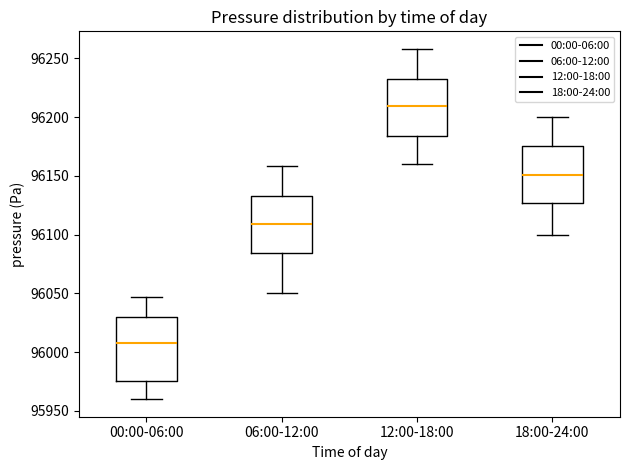

Reading left to right, read every box against the y-axis: the position of its median line, the range the box covers, and the ends of its whiskers. The values are not printed on the chart, so give them approximately, as read against the axis.

00:00-06:00: median 96010, box 95975 to 96030, whiskers 95960 to 96045
06:00-12:00: median 96110, box 96085 to 96135, whiskers 96050 to 96160
12:00-18:00: median 96210, box 96185 to 96235, whiskers 96160 to 96260
18:00-24:00: median 96150, box 96125 to 96175, whiskers 96100 to 96200